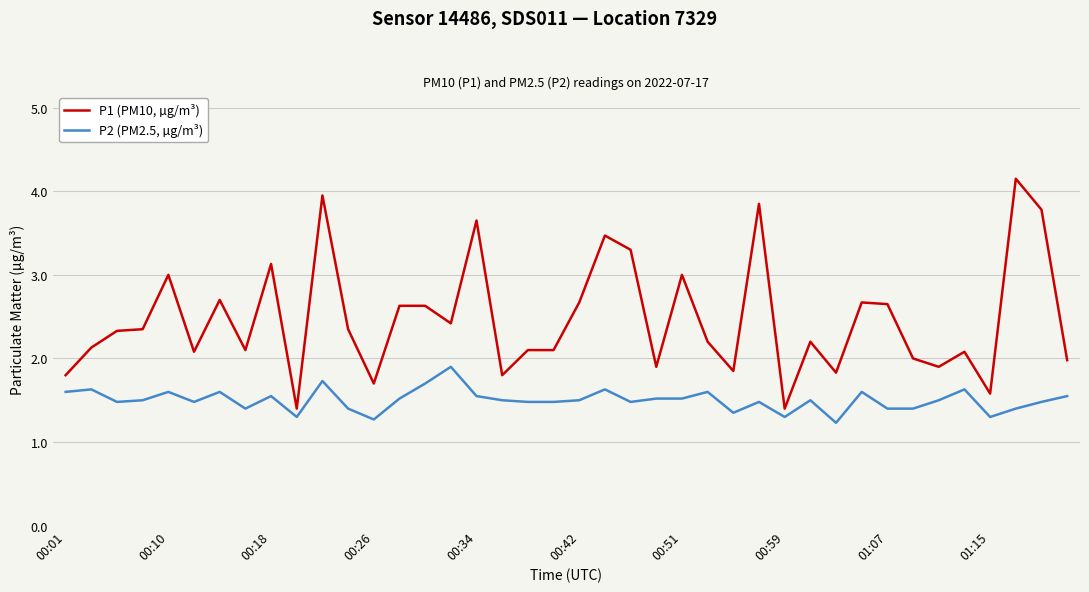

True or false: P2 (PM2.5, µg/m³) and P1 (PM10, µg/m³) intersect in this chart.

False